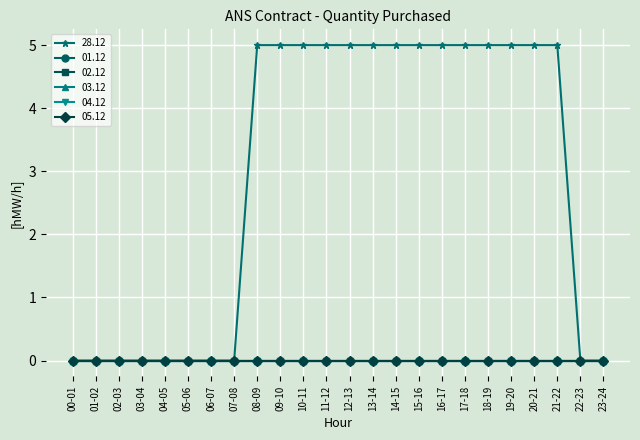

True or false: 03.12 and 01.12 cross at least once.

False